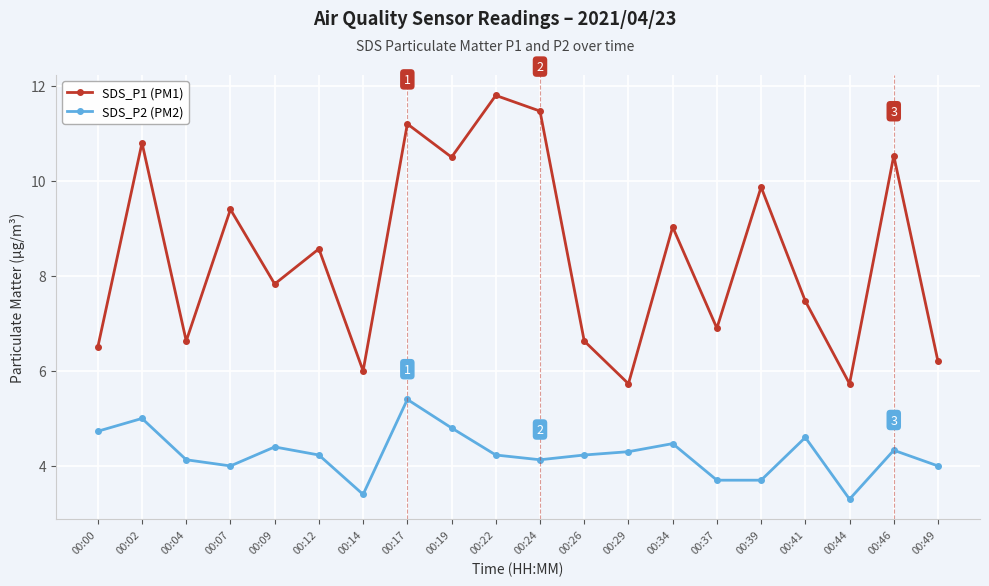

At 00:26, list the series in order from largest to smallest.

SDS_P1 (PM1), SDS_P2 (PM2)